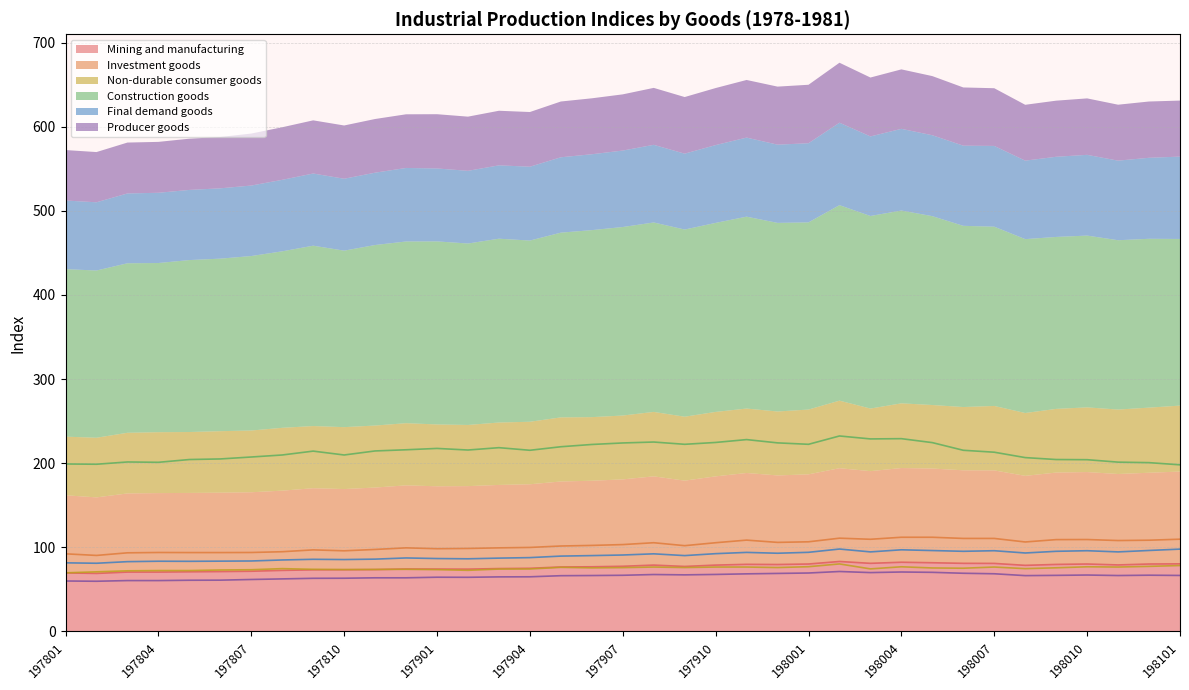

What is the maximum value for Construction goods?

232.4